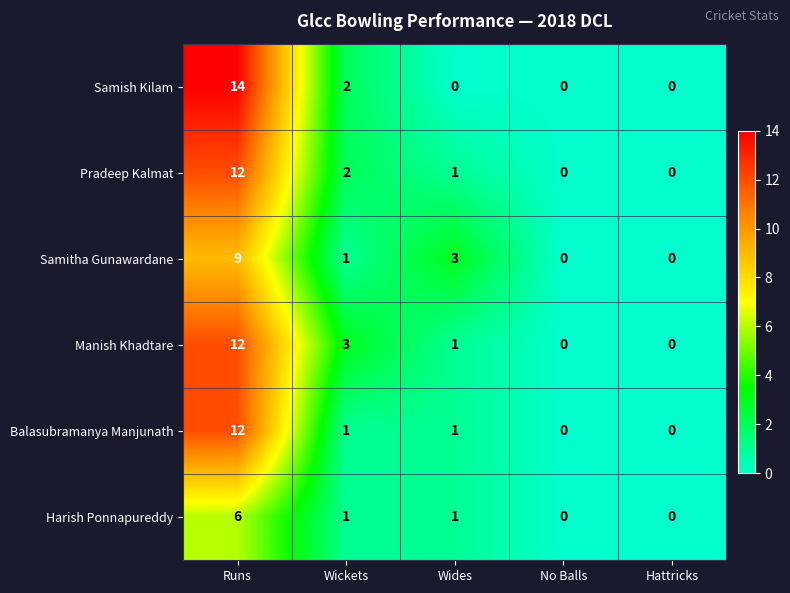

Is it true that Manish Khadtare equals 17 at Runs?

False